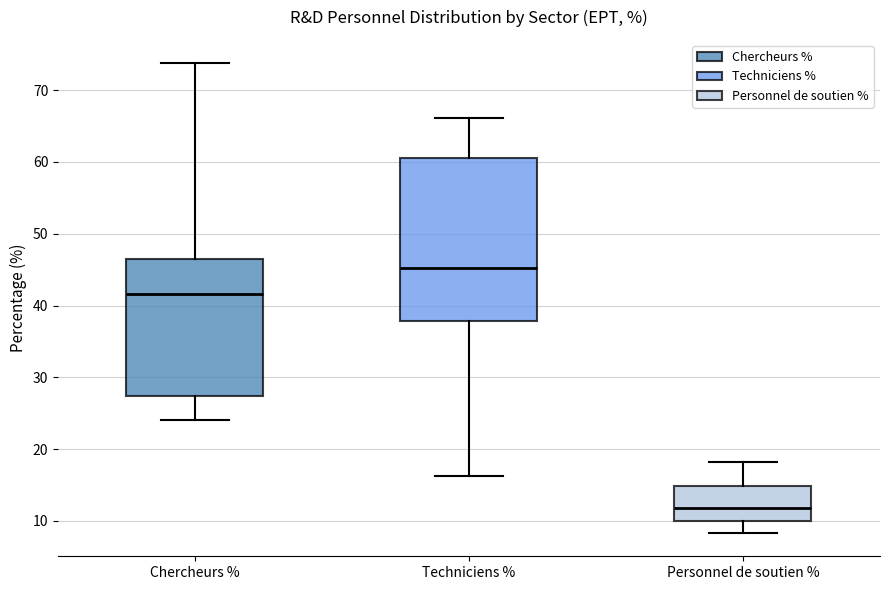

Where does the median line of the box for Techniciens % sit on the y-axis? The values are not printed on the chart, so give them approximately, as read against the axis.

45